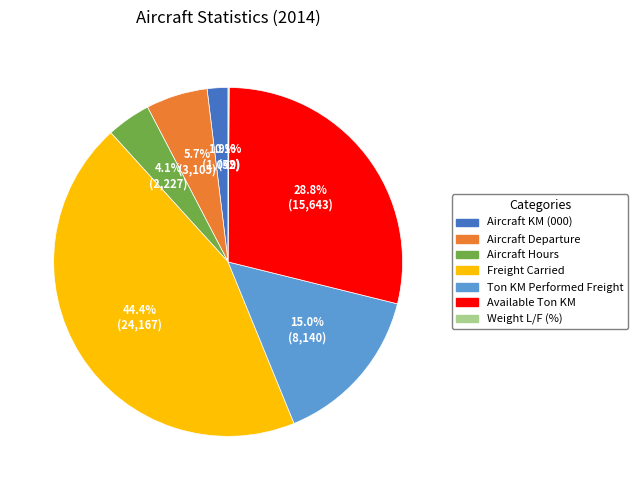

Between Aircraft KM (000) and Ton KM Performed Freight, which is larger?

Ton KM Performed Freight